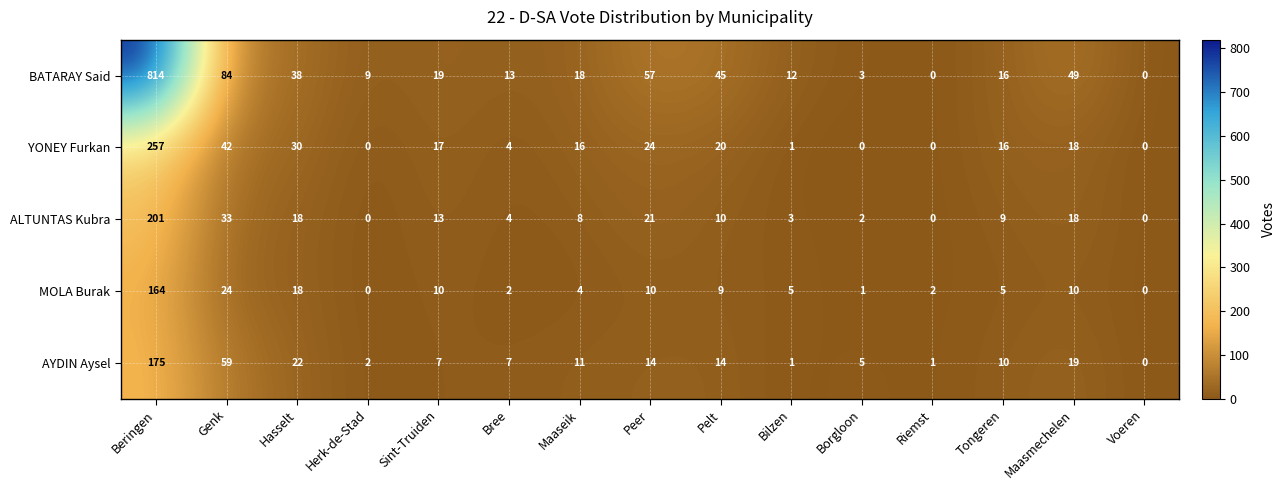

Between Sint-Truiden and Bree, which series saw the biggest shift?

YONEY Furkan